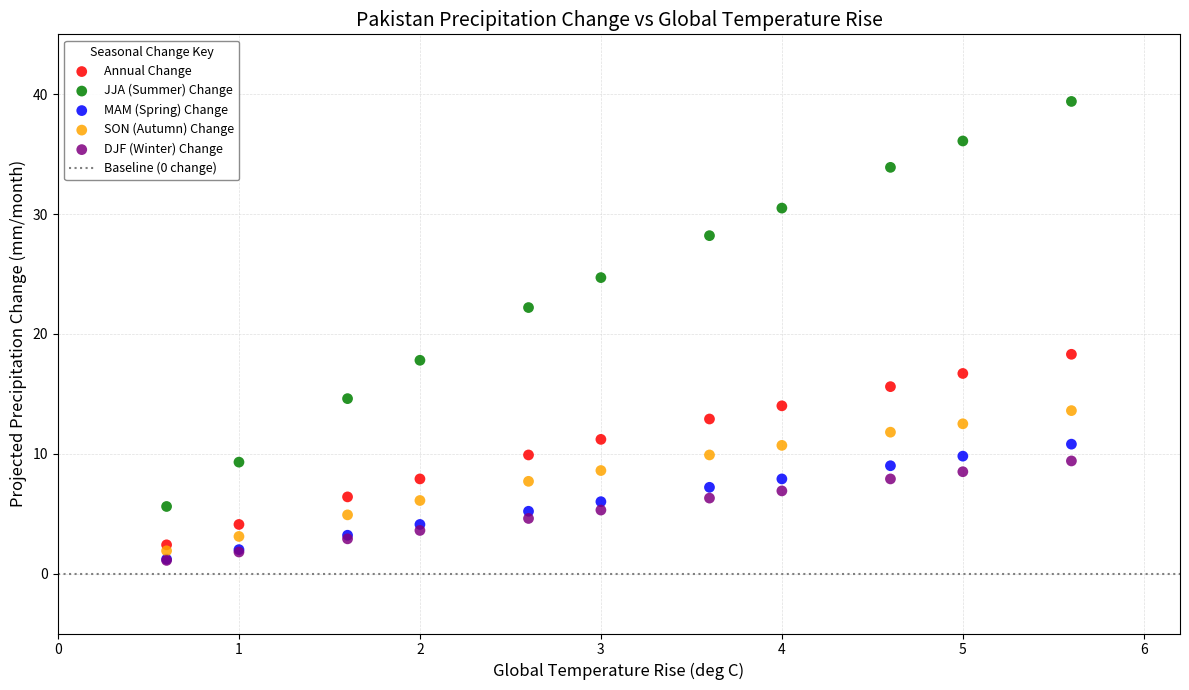

Which series has the widest spread of Y values?

JJA (Summer) Change